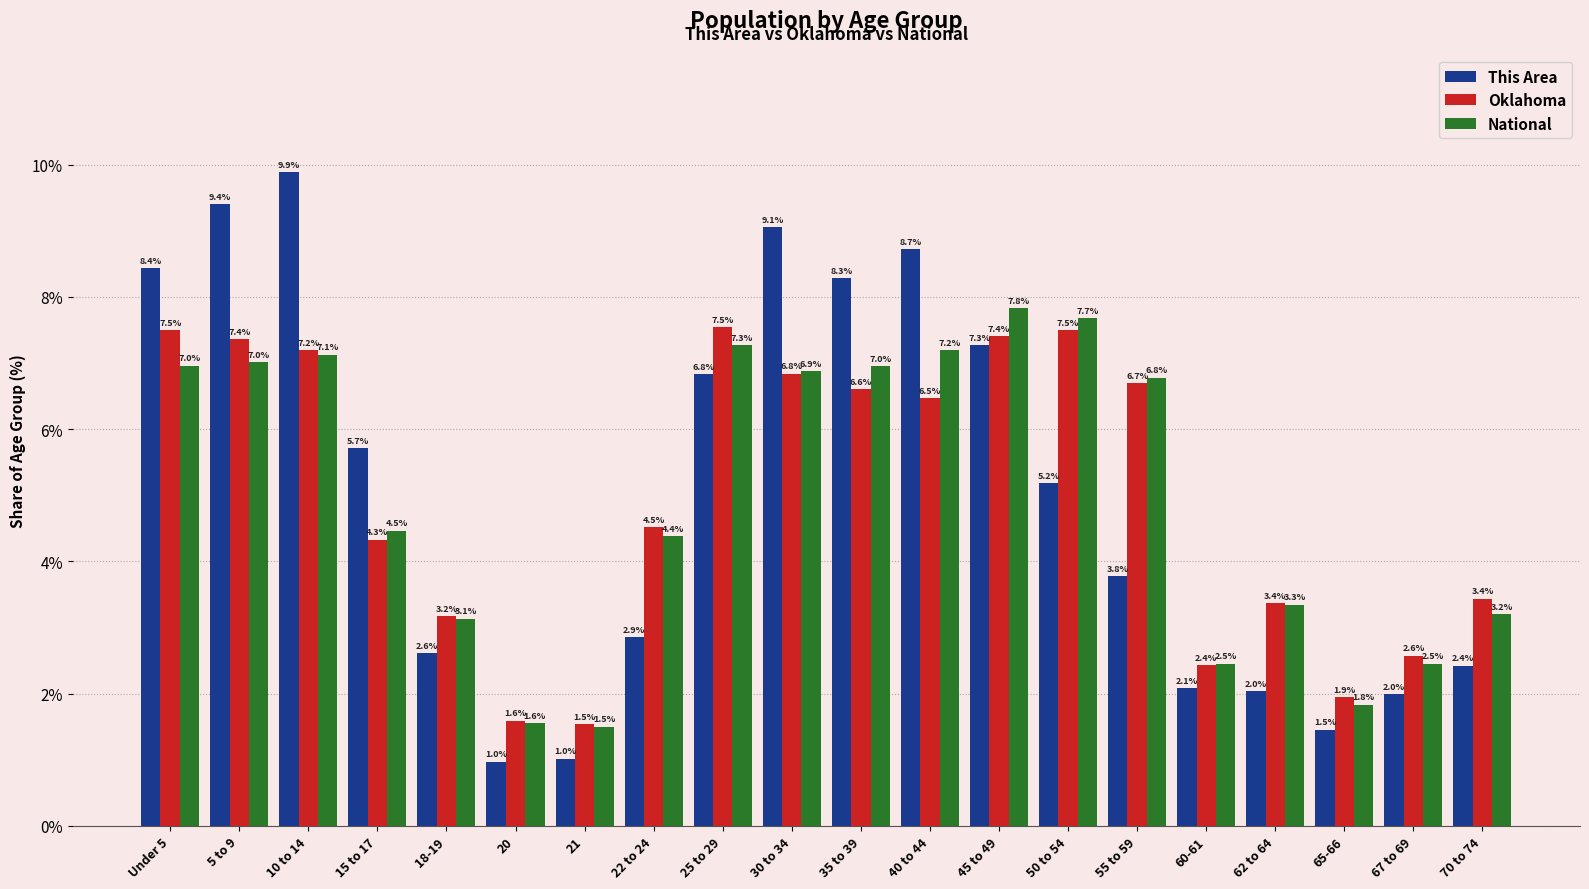

Is it true that National equals 7.2 at 40 to 44?

True